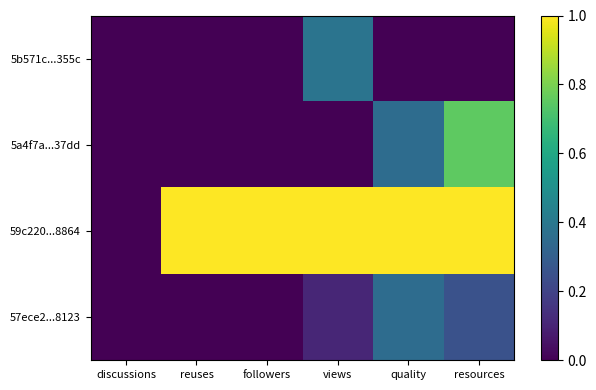

Reading left to right, extract all data points from this chart.

5b571c...355c: discussions=0.0	reuses=0.0	followers=0.0	views=0.4	quality=0.0	resources=0.0
5a4f7a...37dd: discussions=0.0	reuses=0.0	followers=0.0	views=0.0	quality=0.4	resources=0.8
59c220...8864: discussions=0.0	reuses=1.0	followers=1.0	views=1.0	quality=1.0	resources=1.0
57ece2...8123: discussions=0.0	reuses=0.0	followers=0.0	views=0.1	quality=0.4	resources=0.2